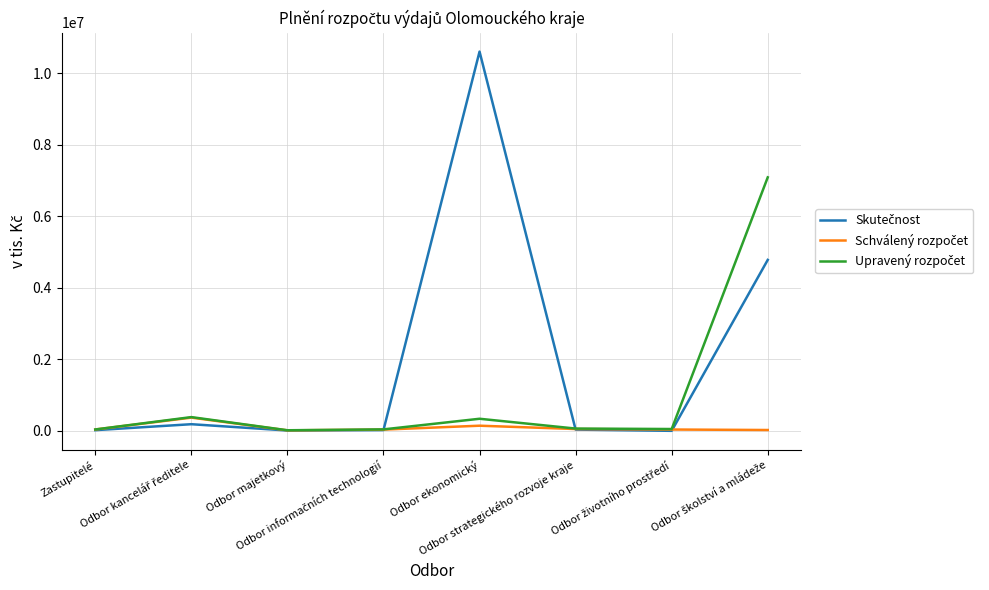

How many data points in Skutečnost are less than 31384?

4